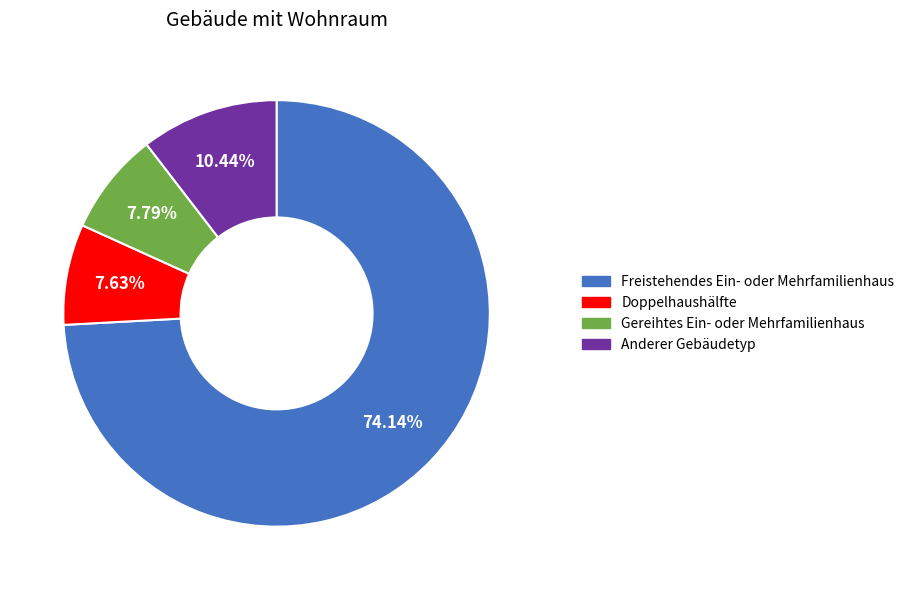

Does any single category account for the majority?

Yes